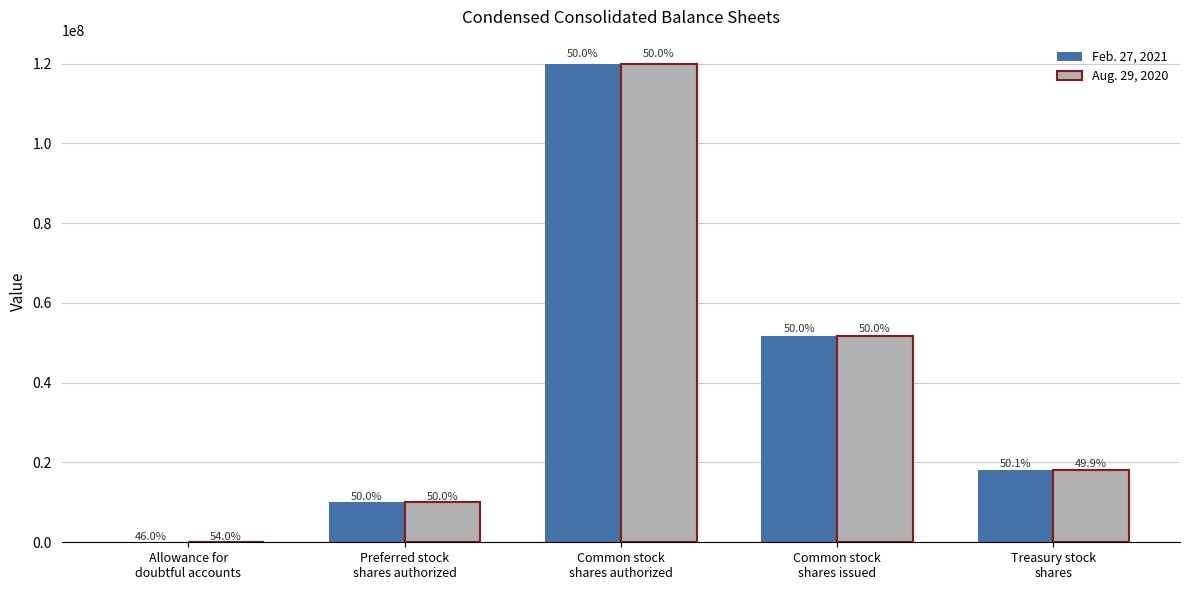

True or false: Aug. 29, 2020 has a value of 9793801 at Treasury stock
shares.

False